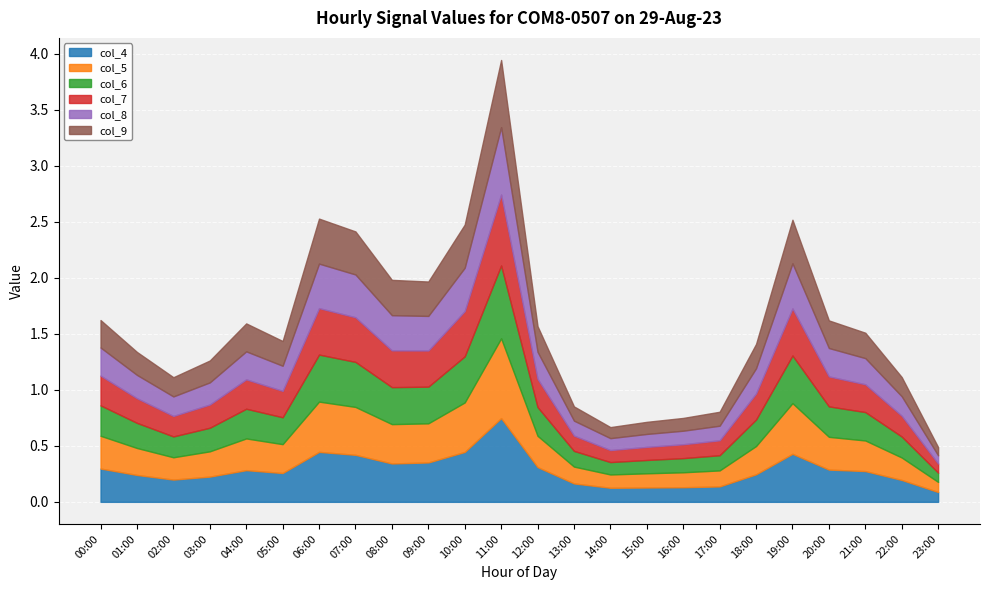

True or false: col_5 and col_9 intersect in this chart.

False